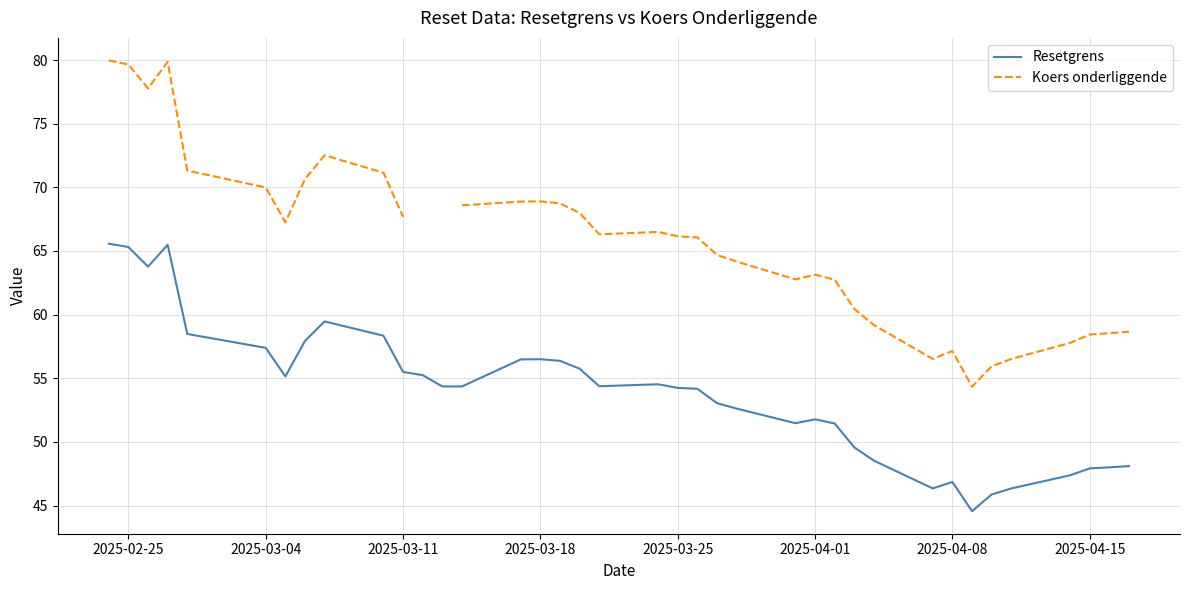

The Resetgrens series shows 17.4 at 2025-04-01. True or false?

False